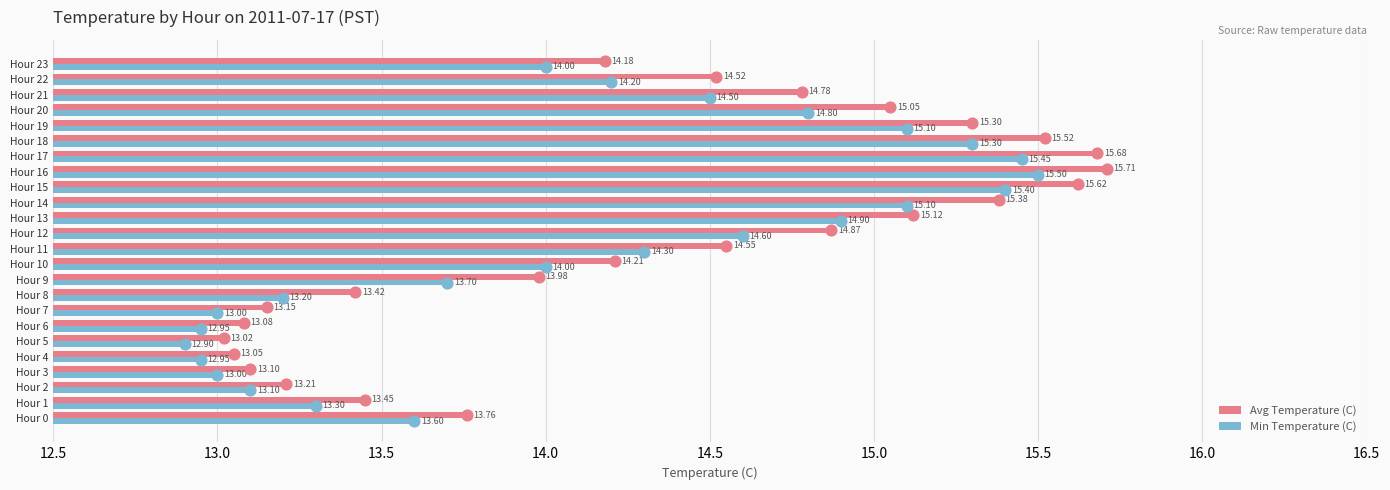

Which series contains the lowest Y value?

Min Temperature (C)